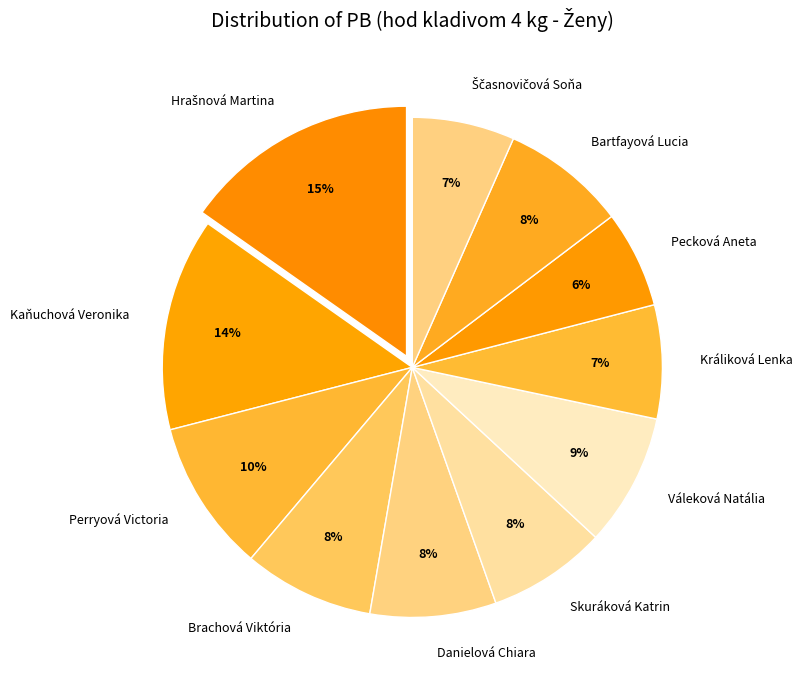

To the nearest percent, what is the average slice percentage?

9%